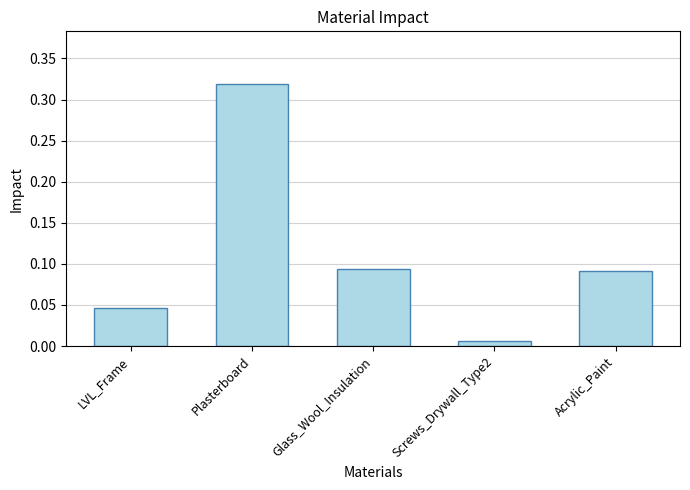

Does the chart contain stacked bars?

No